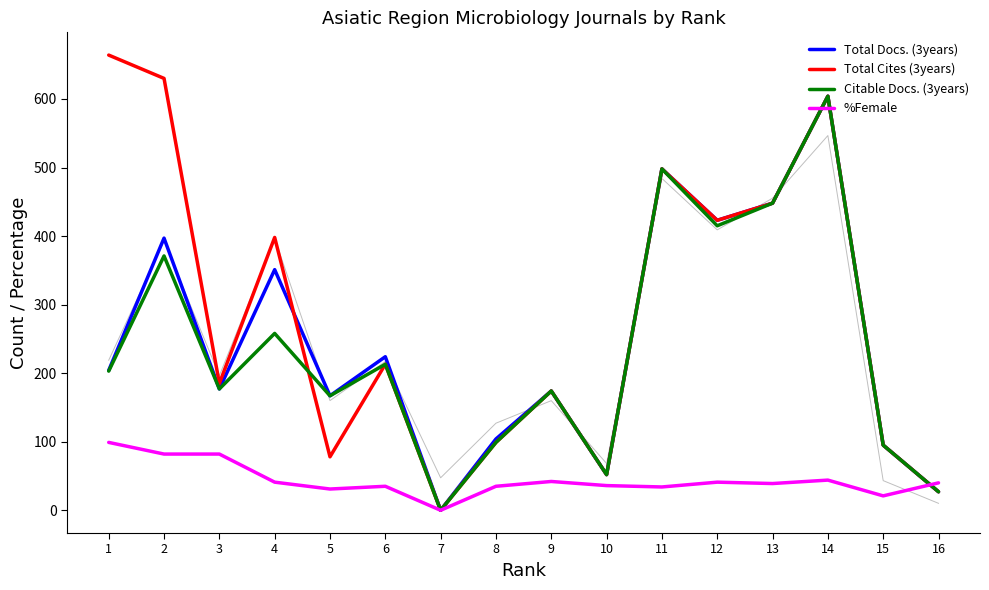

Reading right to left, what are all the values shown in this chart?

Total Docs. (3years): 27	95	604	448	423	498	52	174	104	0	224	167	351	177	397	204
Total Cites (3years): 27	95	604	448	423	498	52	174	99	0	213	78	398	185	630	664
Citable Docs. (3years): 27	95	604	448	415	498	52	174	99	0	213	167	258	177	371	203
%Female: 40	21	44	39	41	34	36	42	35	0	35	31	41	82	82	99